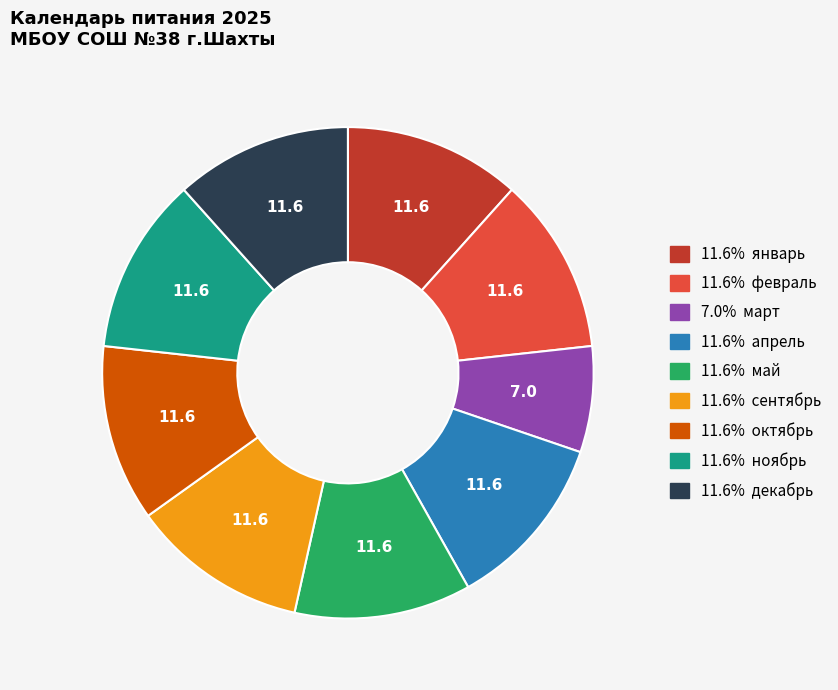

Does any single category account for the majority?

No